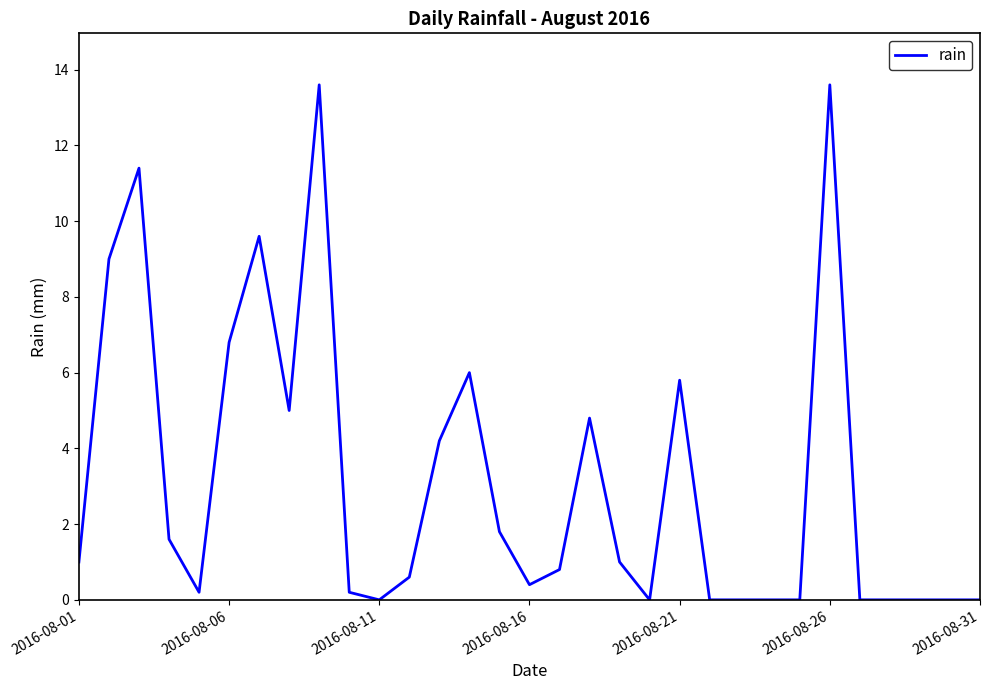

What is the maximum value shown in the chart?

13.6